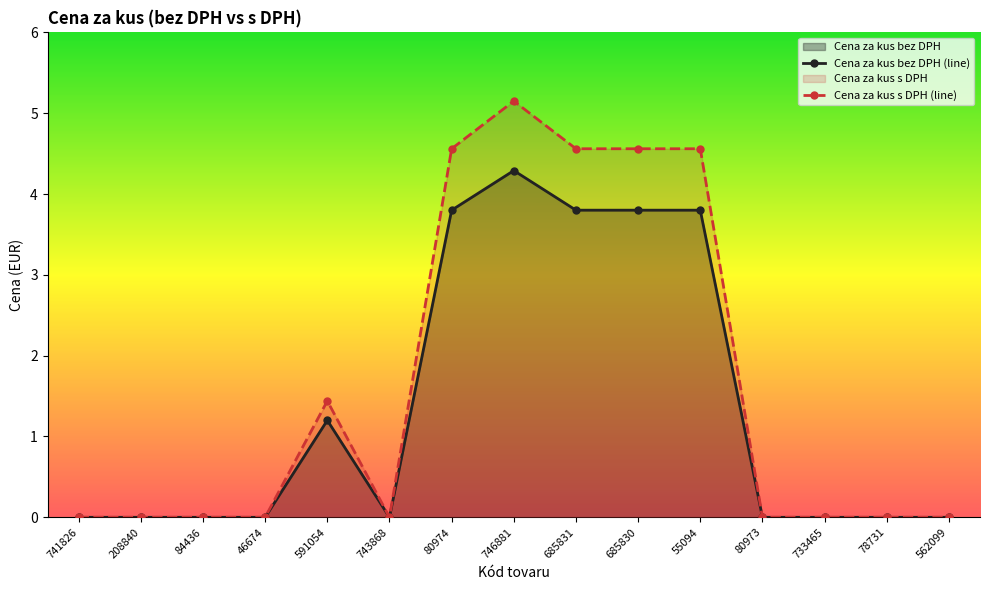

True or false: Cena za kus s DPH (line) and Cena za kus bez DPH (line) intersect in this chart.

False